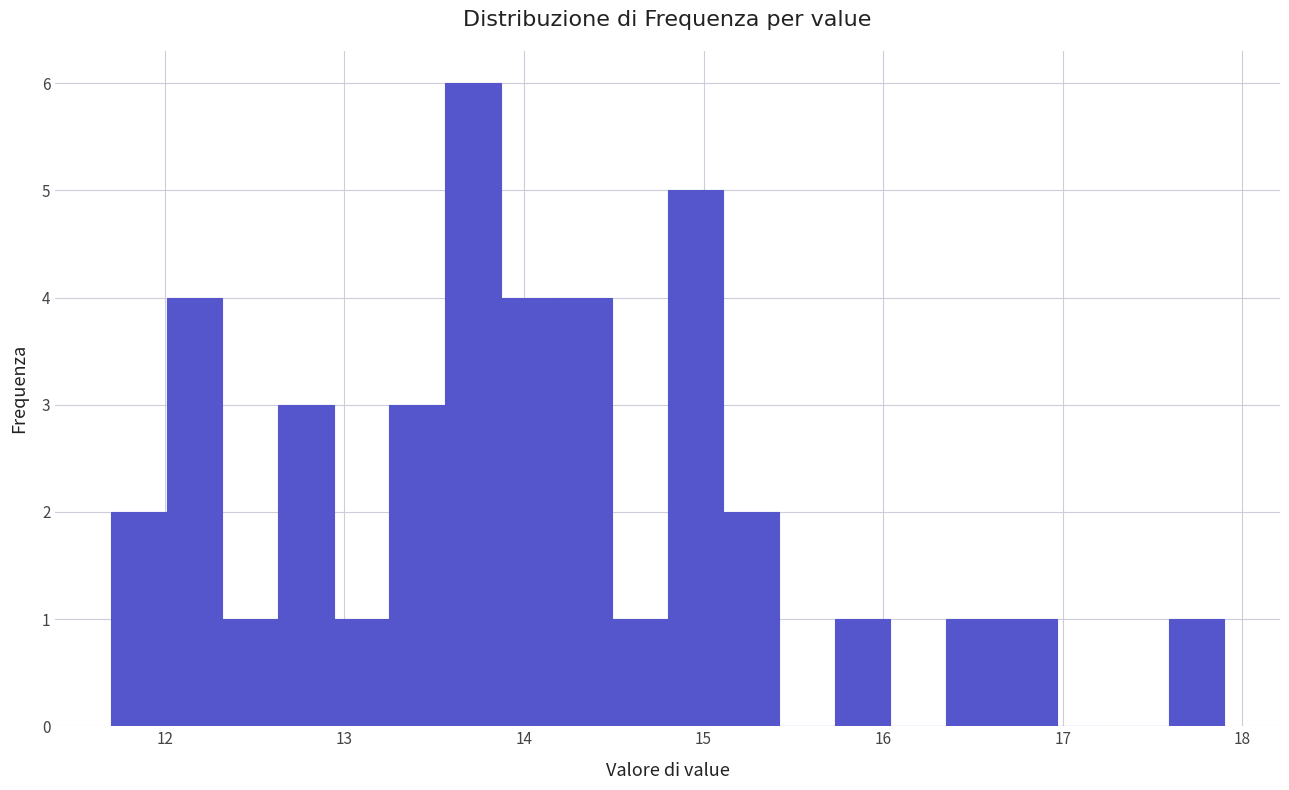

Read against the x-axis, roughly where is the centre of the tallest bar?

13.7